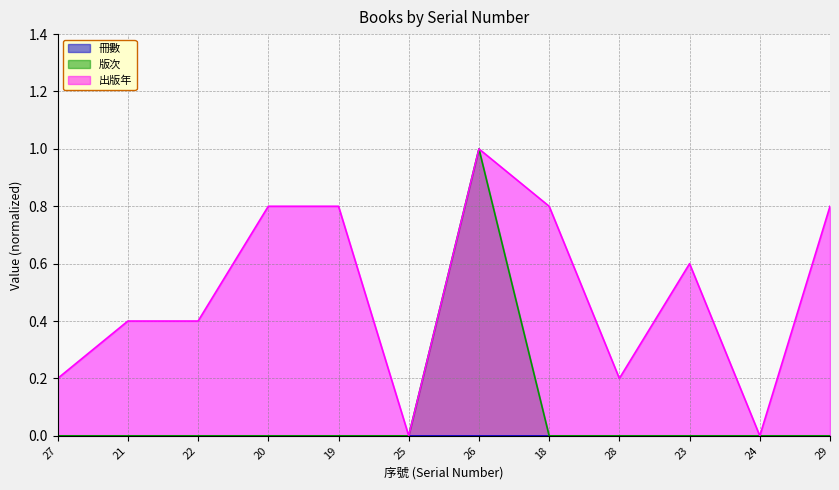

Count the 版次 values in the range 0 to 1.

12